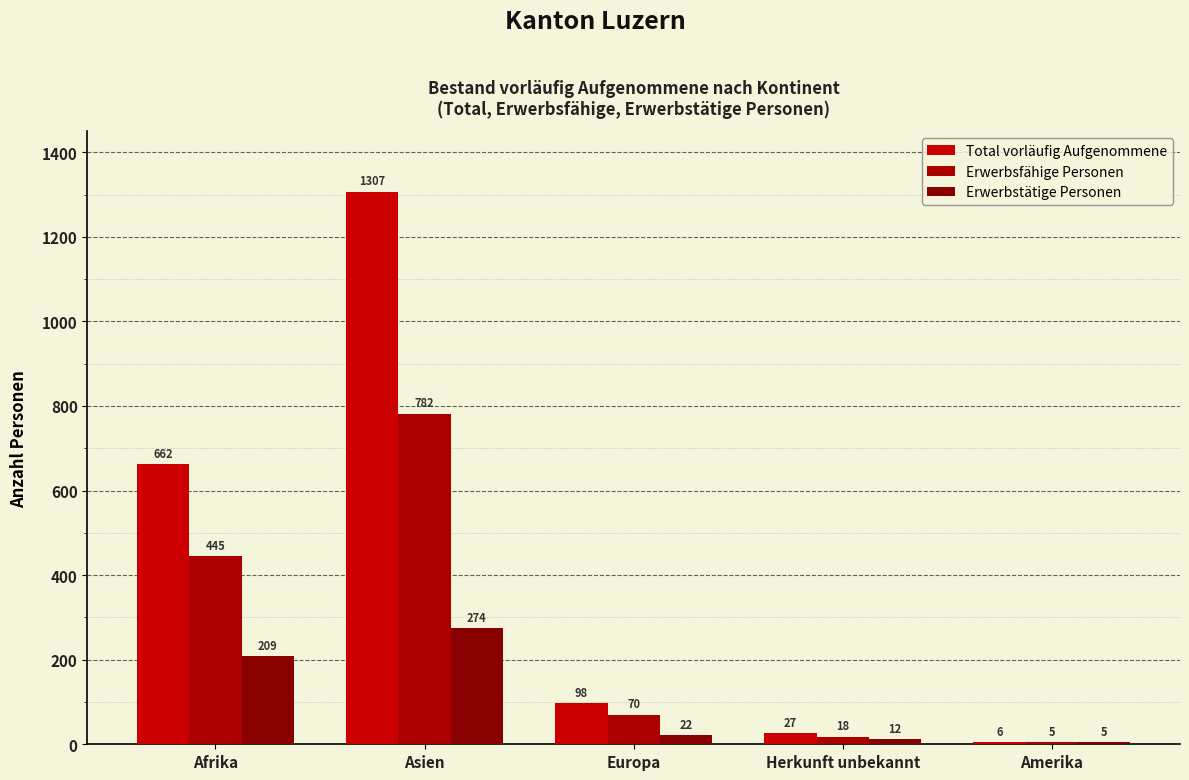

What is the difference between the second highest and minimum values in the Total vorläufig Aufgenommene series?

656